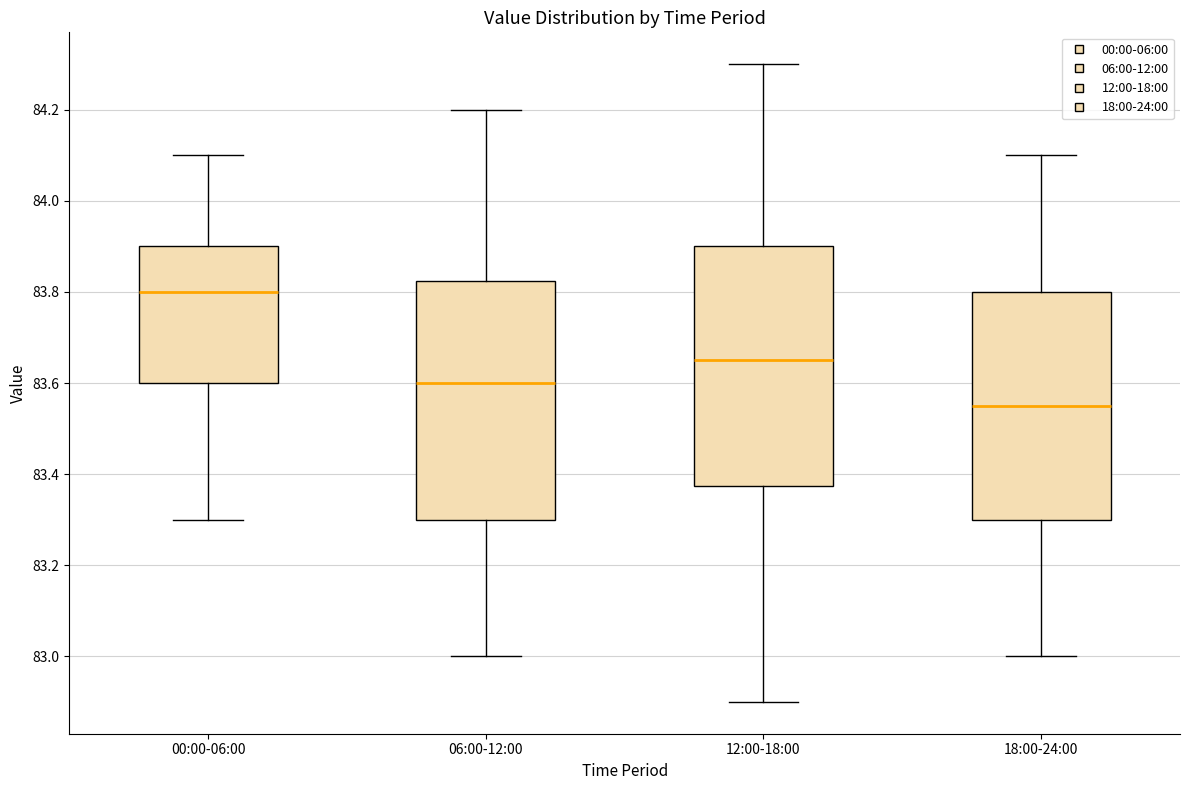

Reading left to right, transcribe this box plot: for each box, give where its median line is, the range the box spans, and where its two whiskers end, as read against the y-axis. The values are not printed on the chart, so give them approximately, as read against the axis.

00:00-06:00: median 83.80, box 83.60 to 83.90, whiskers 83.30 to 84.10
06:00-12:00: median 83.60, box 83.30 to 83.82, whiskers 83.00 to 84.20
12:00-18:00: median 83.66, box 83.38 to 83.90, whiskers 82.90 to 84.30
18:00-24:00: median 83.56, box 83.30 to 83.80, whiskers 83.00 to 84.10